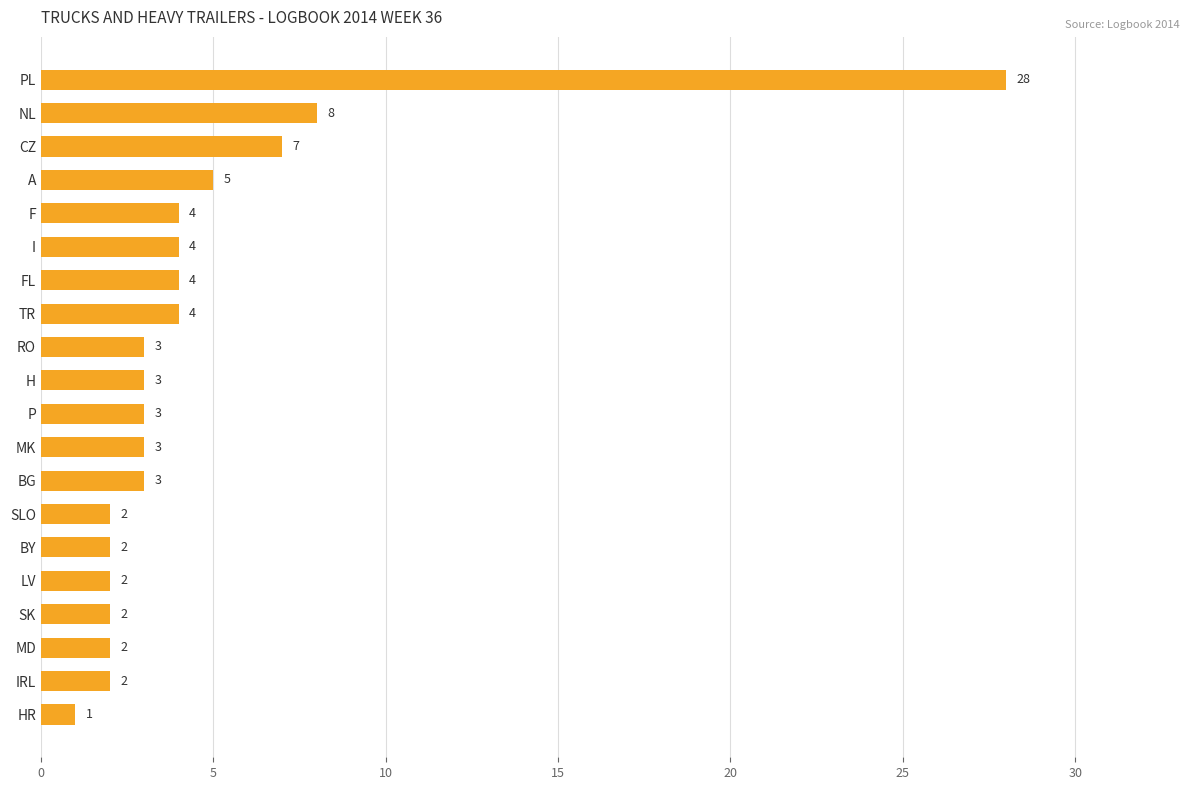

Which has a higher value, A or NL?

NL